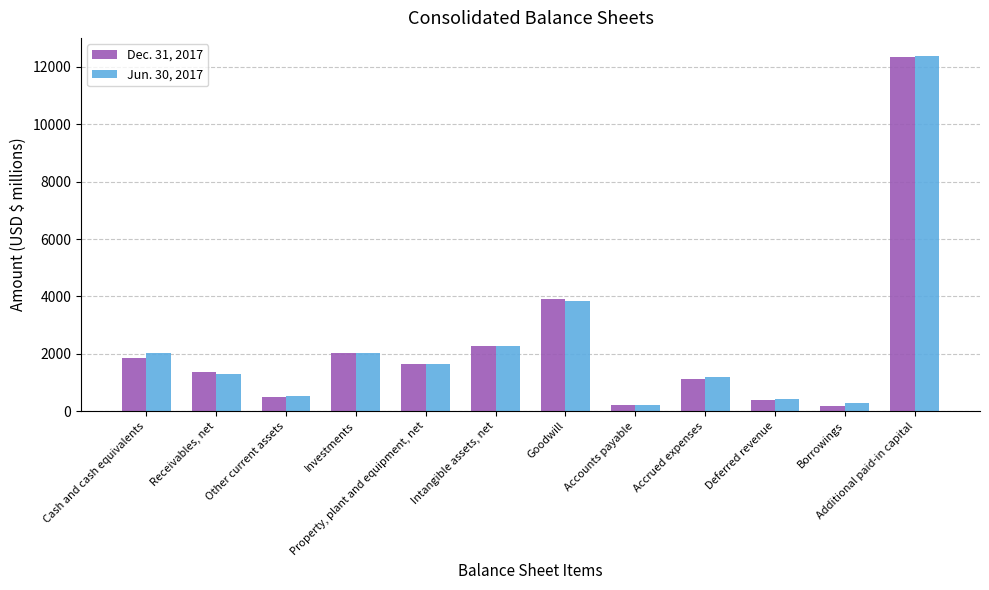

At which category is the sum across all series the highest?

Additional paid-in capital